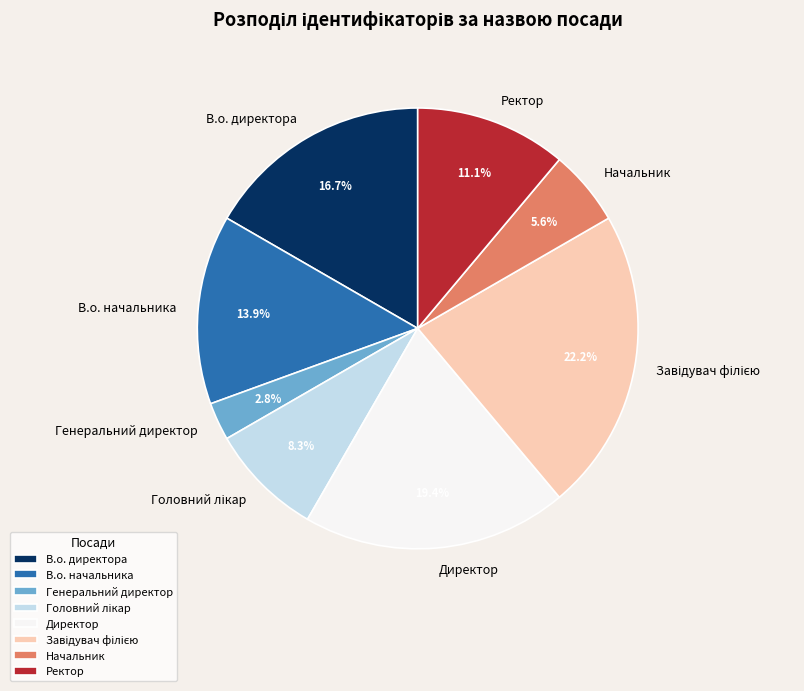

Approximately how many times larger is the value at В.о. начальника compared to В.о. директора?

0.8